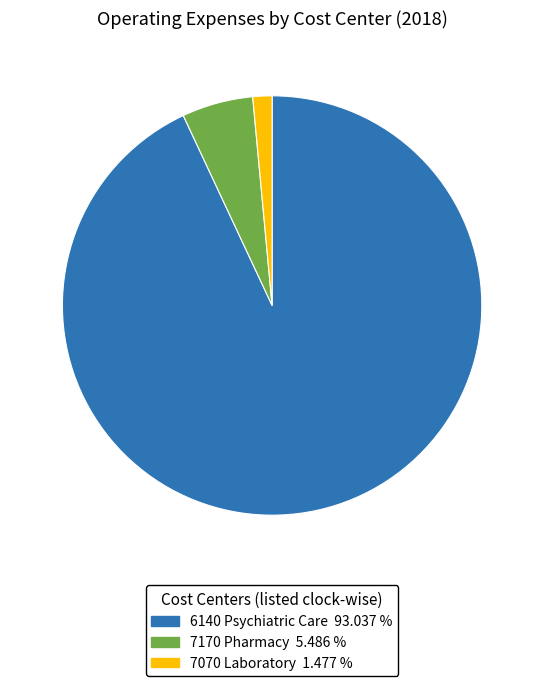

Do 7170 Pharmacy and 6140 Psychiatric Care together represent more than half of the pie?

Yes